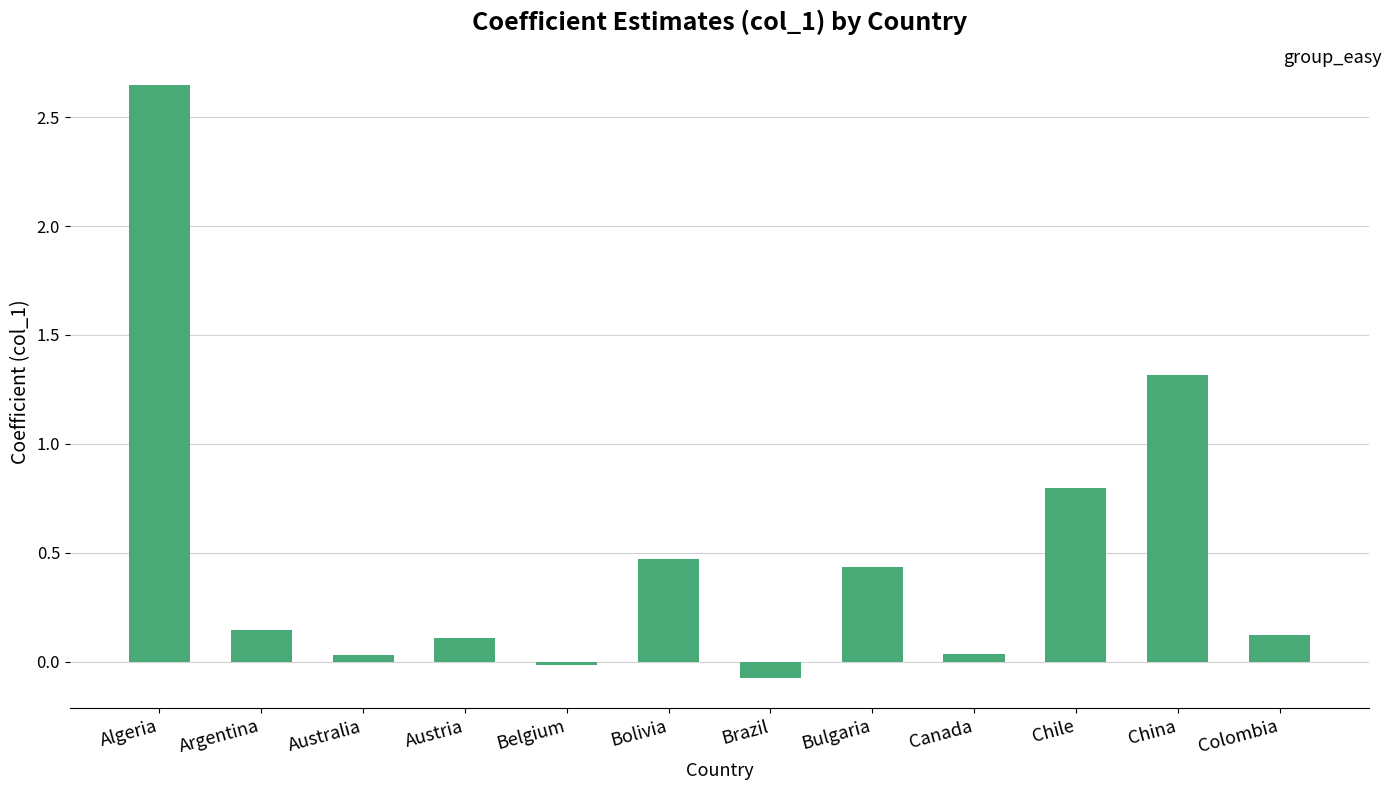

What is the difference between the maximum and minimum values?

2.7